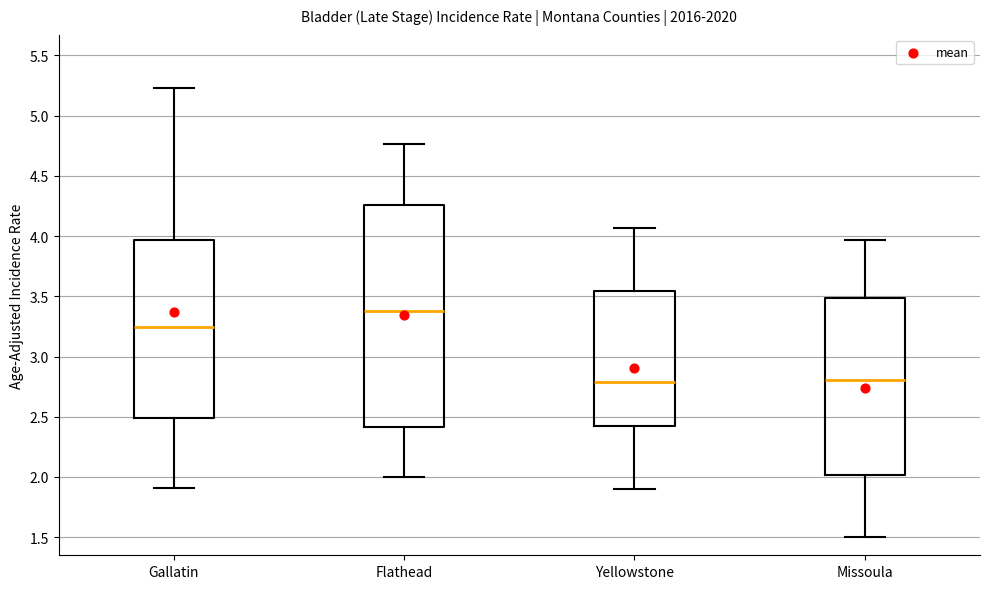

Where does the lower whisker of the box for Missoula end on the y-axis? The values are not printed on the chart, so give them approximately, as read against the axis.

1.50